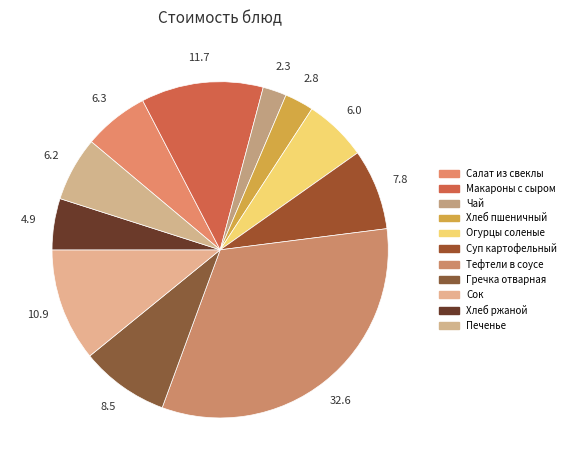

Is there any slice that represents more than half of the pie?

No